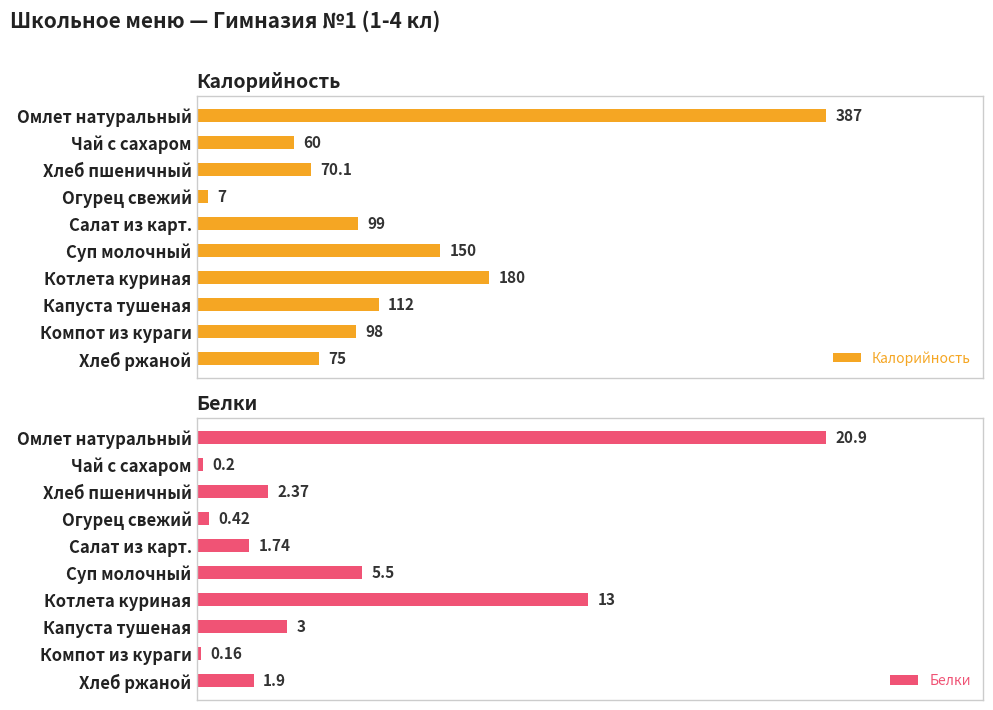

How many bars are there in total?

20